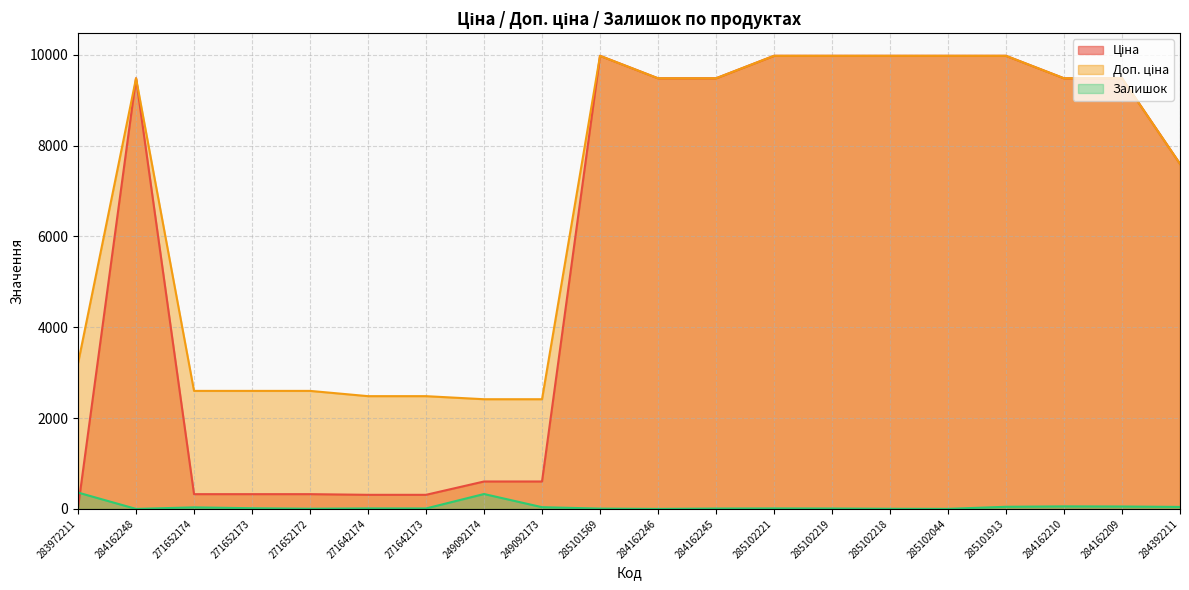

At which label does Ціна first exceed 9480?

284162248